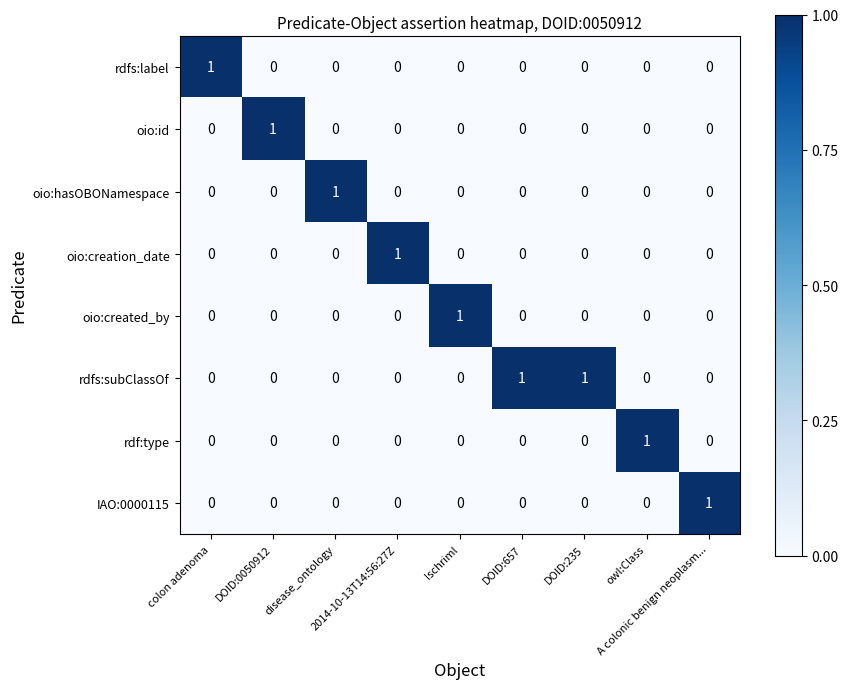

What is the total value across all series at DOID:235?

1